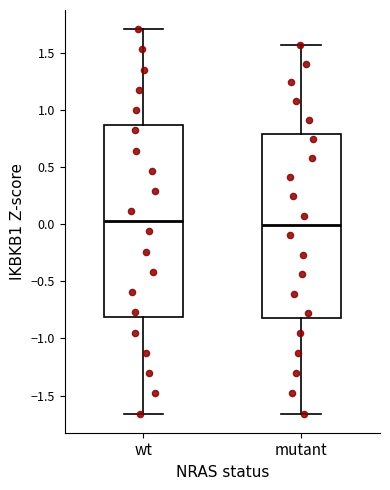

Reading left to right, transcribe this box plot: for each box, give where its median line is, the range the box spans, and where its two whiskers end, as read against the y-axis. The values are not printed on the chart, so give them approximately, as read against the axis.

wt: median 0.00, box -0.80 to 0.85, whiskers -1.65 to 1.70
mutant: median 0.00, box -0.85 to 0.80, whiskers -1.65 to 1.55